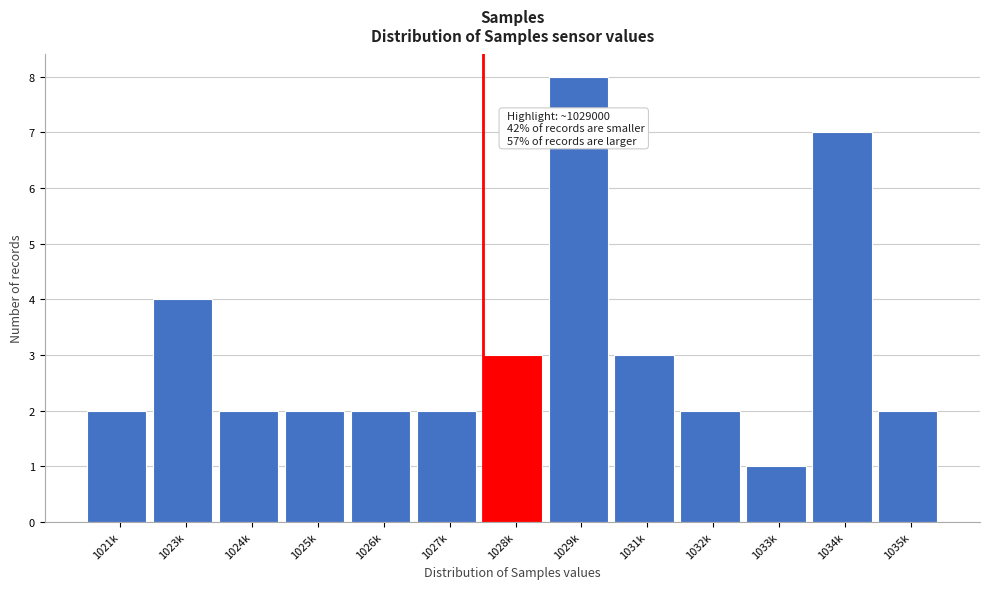

Reading left to right, extract all data points from this chart.

2	4	2	2	2	2	3	8	3	2	1	7	2